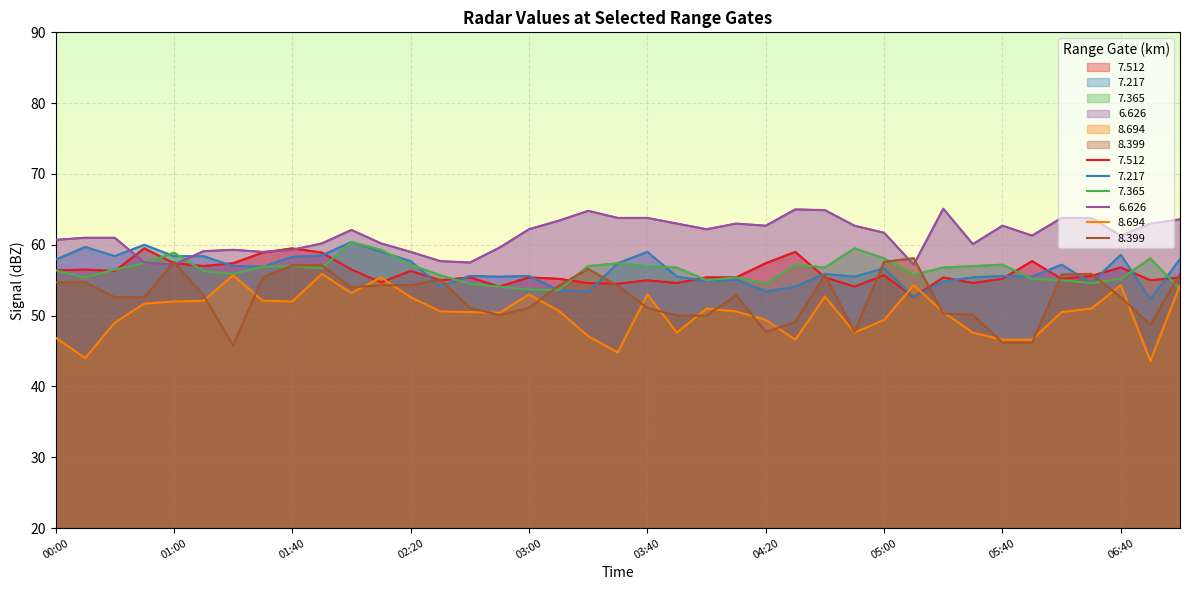

True or false:   8.399 has a value of 30.3 at 06:10.

False